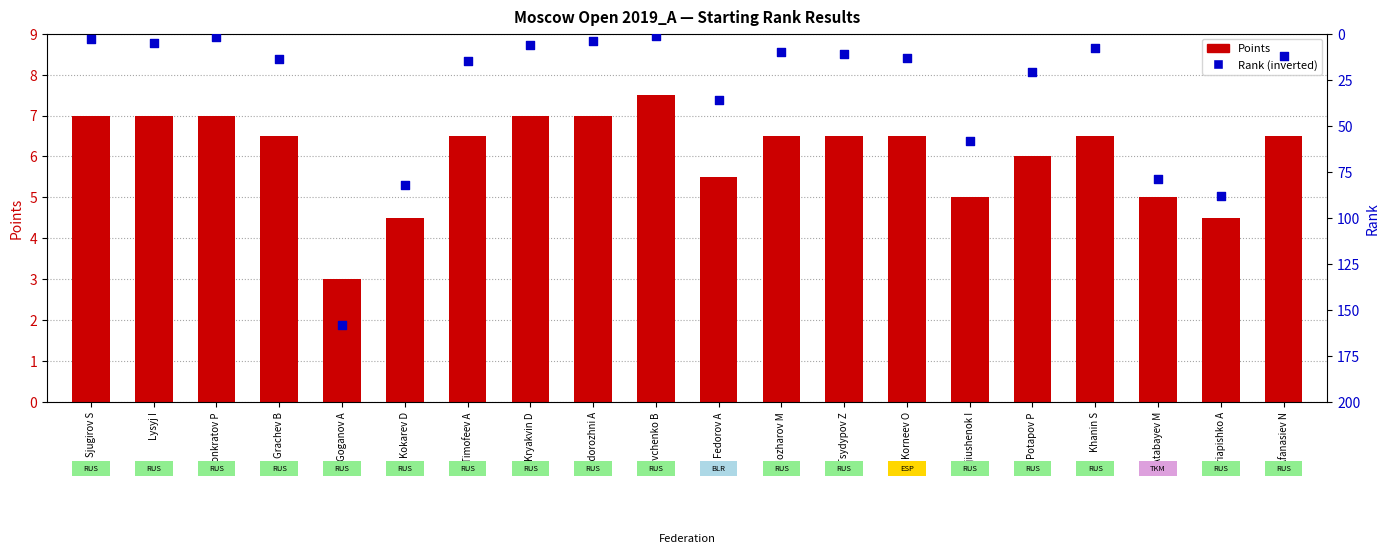

At which category is the sum across all series the highest?

Goganov A